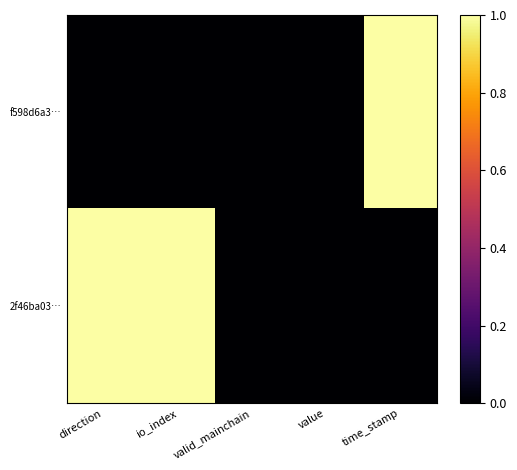

Reading left to right, transcribe all the data shown in this chart.

f598d6a3…: direction=0	io_index=0	valid_mainchain=0	value=0	time_stamp=1
2f46ba03…: direction=1	io_index=1	valid_mainchain=0	value=0	time_stamp=0